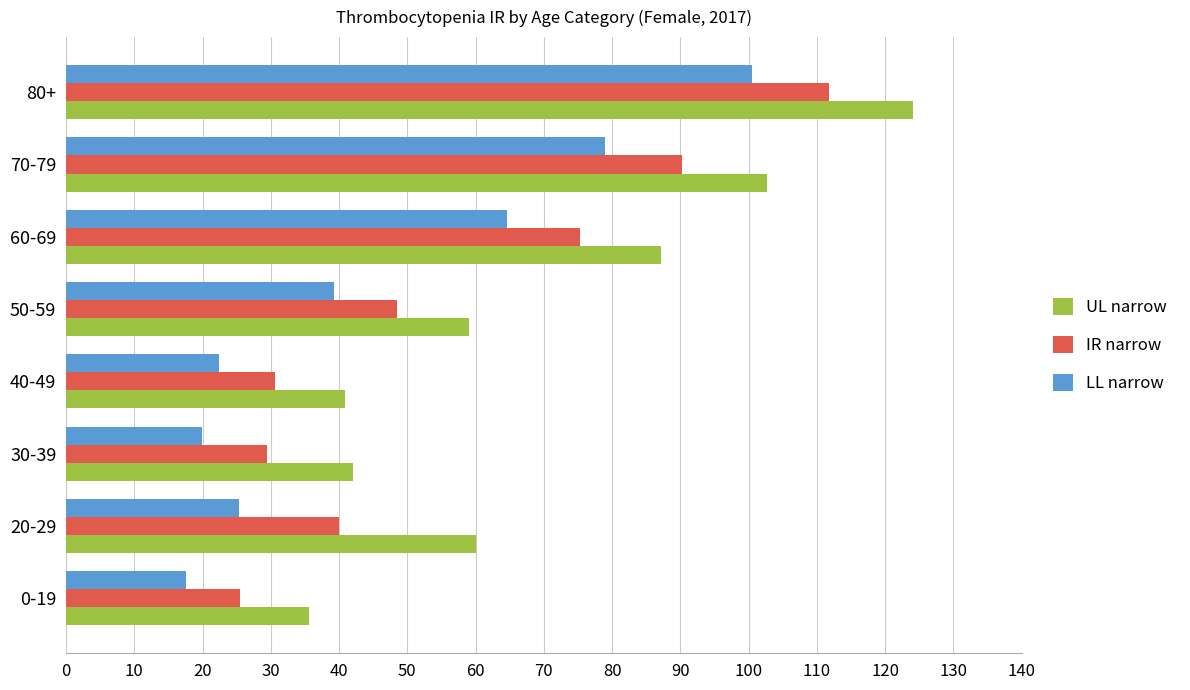

The UL narrow series shows 87.1 at 60-69. True or false?

True